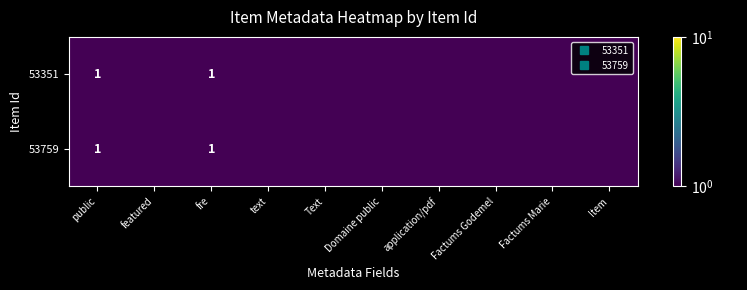

At which category is the sum across all series the highest?

public